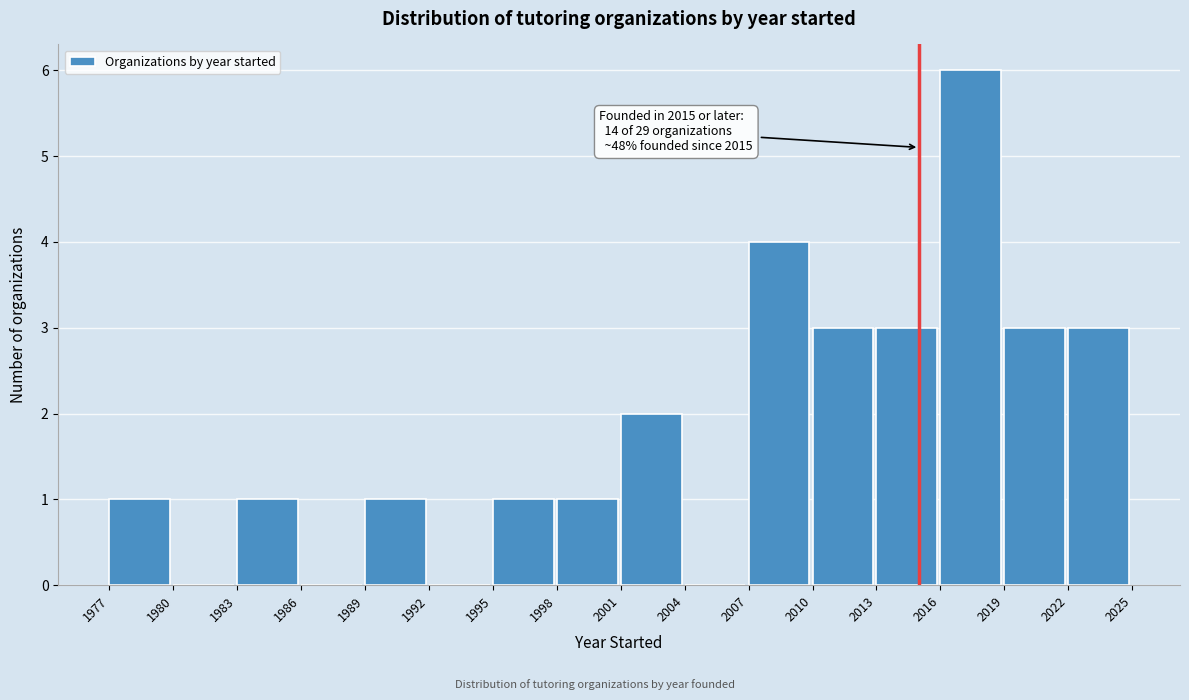

Over which range of the x-axis is the bar tallest?

2016 to 2019